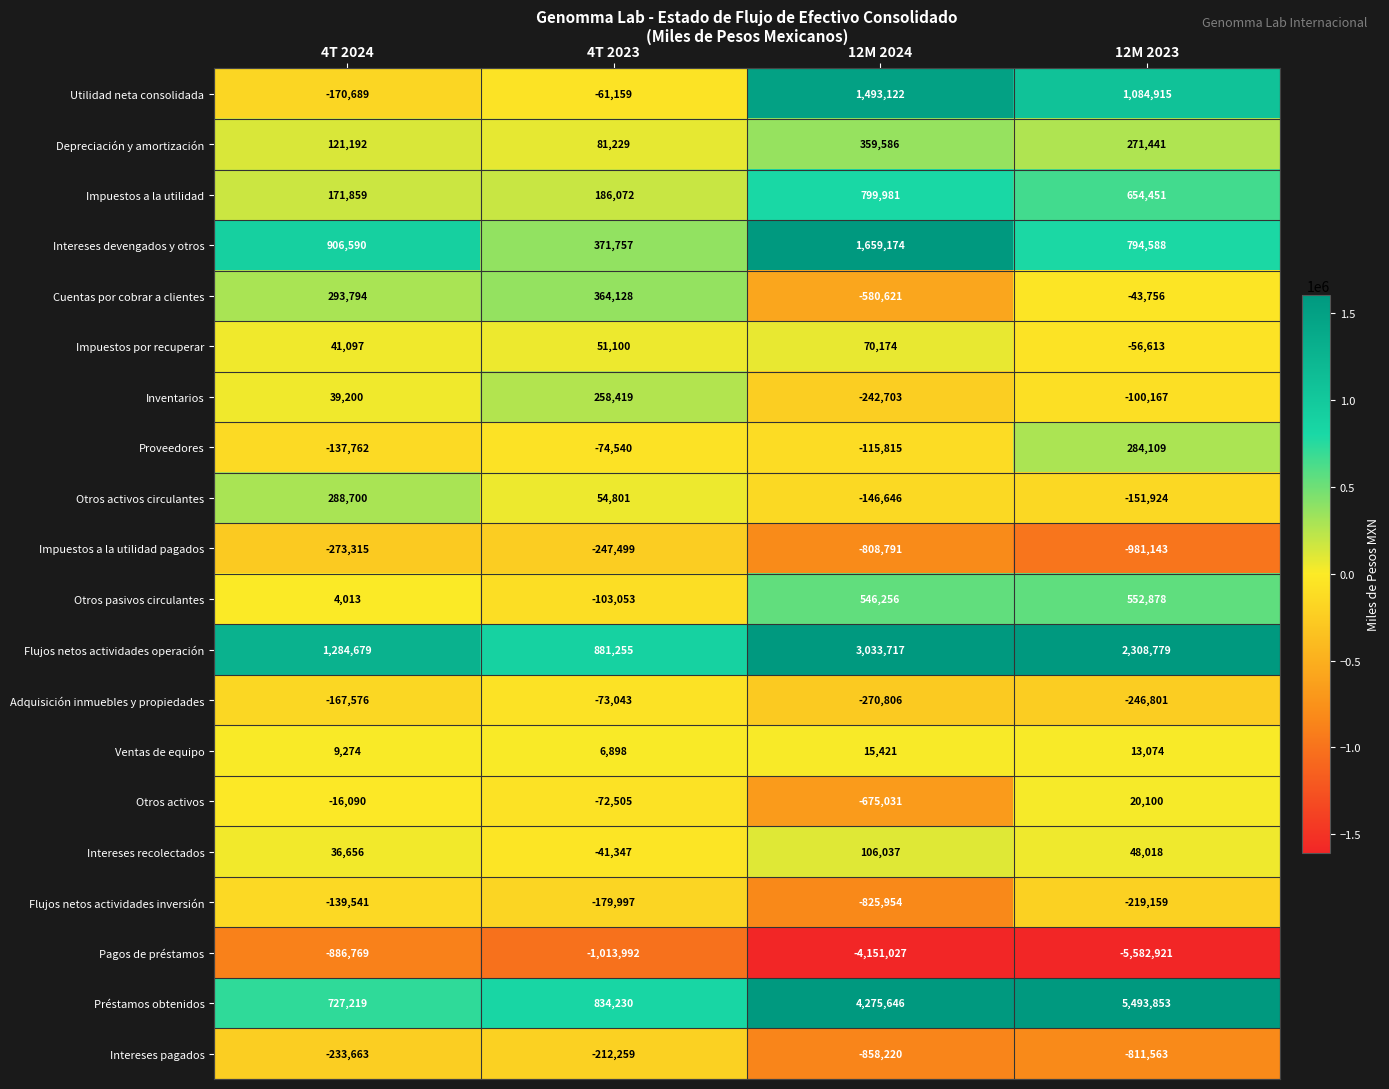

What is the minimum value shown in the chart?

-5582921